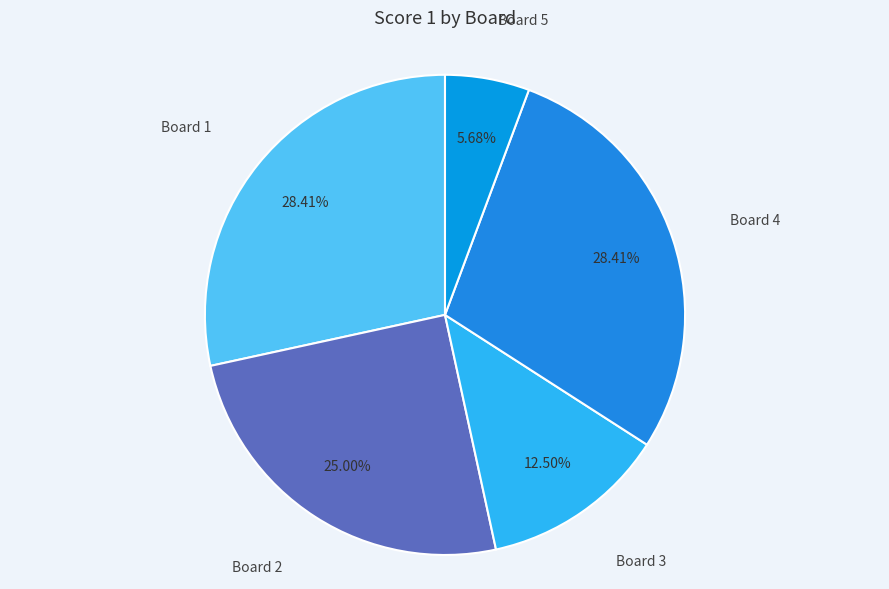

How many segments does this pie chart have?

5